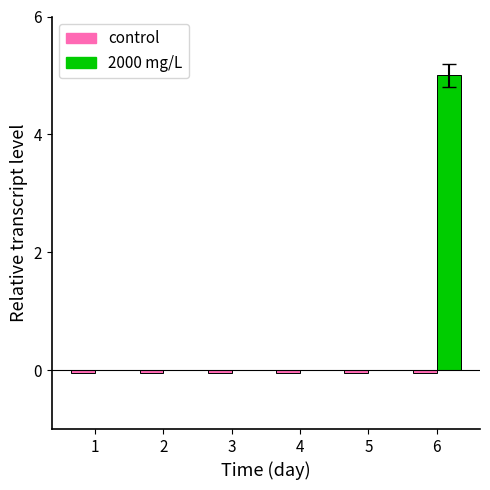

At which category is the sum across all series the highest?

6